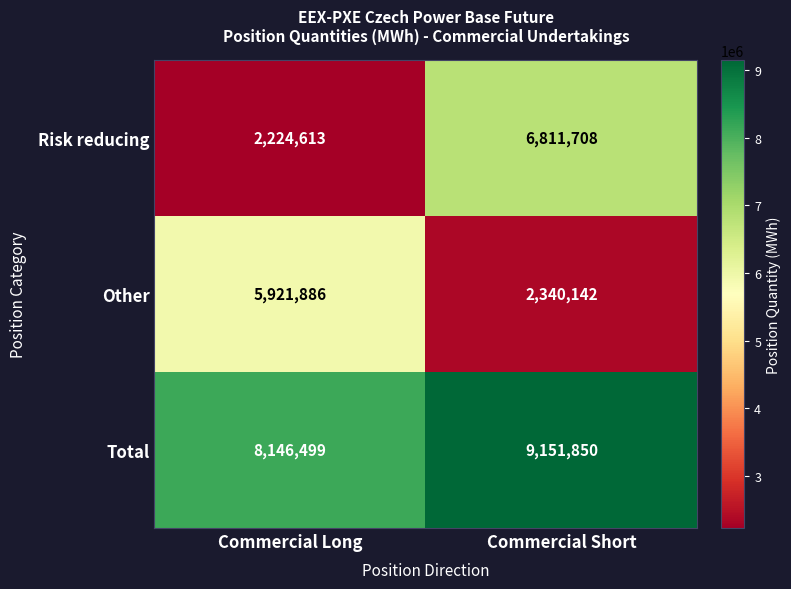

Count the number of categories in the chart.

2